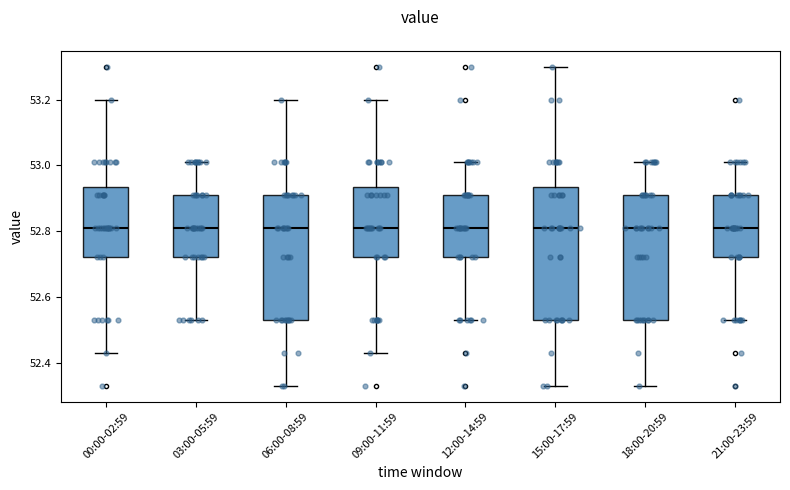

Reading left to right, read every box against the y-axis: the position of its median line, the range the box covers, and the ends of its whiskers. The values are not printed on the chart, so give them approximately, as read against the axis.

00:00-02:59: median 52.82, box 52.72 to 52.94, whiskers 52.44 to 53.20
03:00-05:59: median 52.82, box 52.72 to 52.92, whiskers 52.54 to 53.02
06:00-08:59: median 52.82, box 52.54 to 52.92, whiskers 52.34 to 53.20
09:00-11:59: median 52.82, box 52.72 to 52.94, whiskers 52.44 to 53.20
12:00-14:59: median 52.82, box 52.72 to 52.92, whiskers 52.54 to 53.02
15:00-17:59: median 52.82, box 52.54 to 52.94, whiskers 52.34 to 53.30
18:00-20:59: median 52.82, box 52.54 to 52.92, whiskers 52.34 to 53.02
21:00-23:59: median 52.82, box 52.72 to 52.92, whiskers 52.54 to 53.02